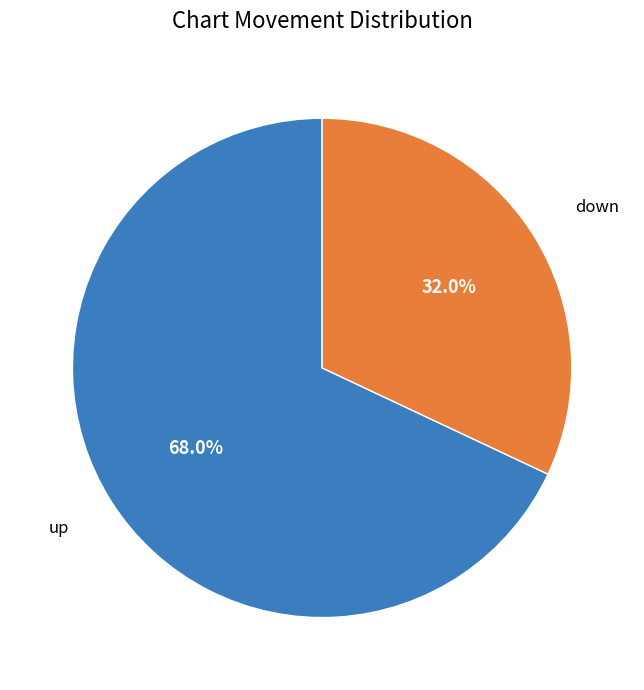

Is there a majority slice in this chart?

Yes